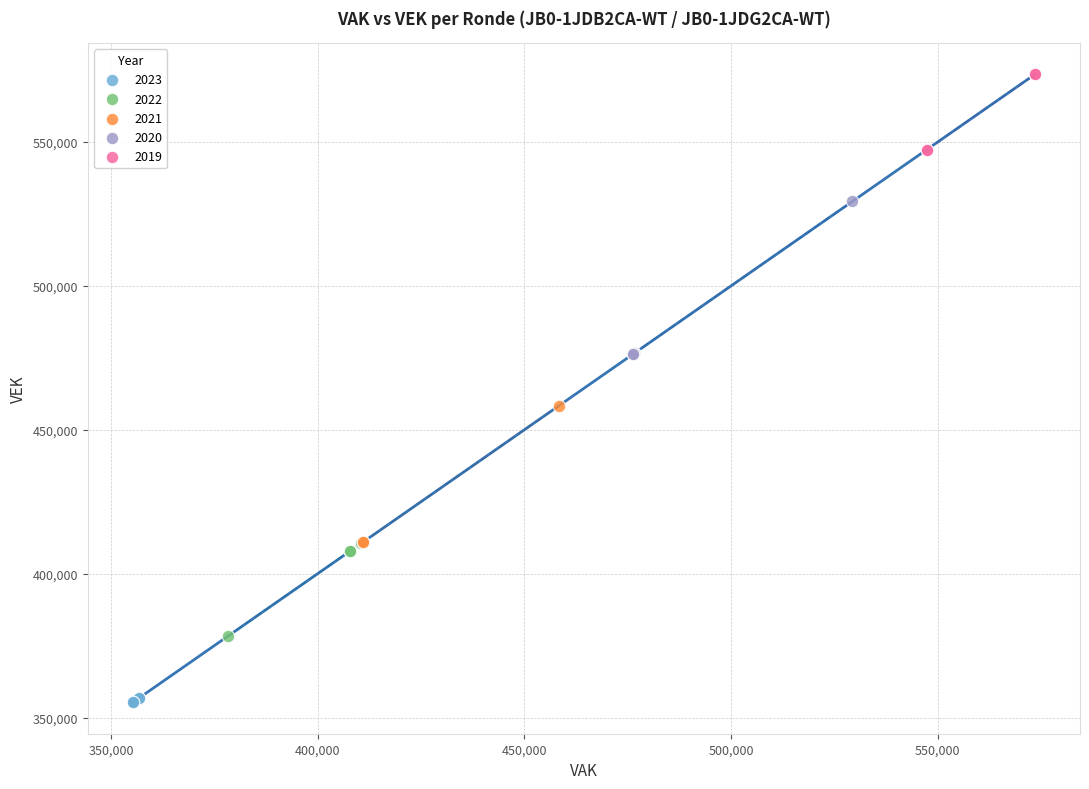

Which series reaches the minimum Y coordinate?

2023